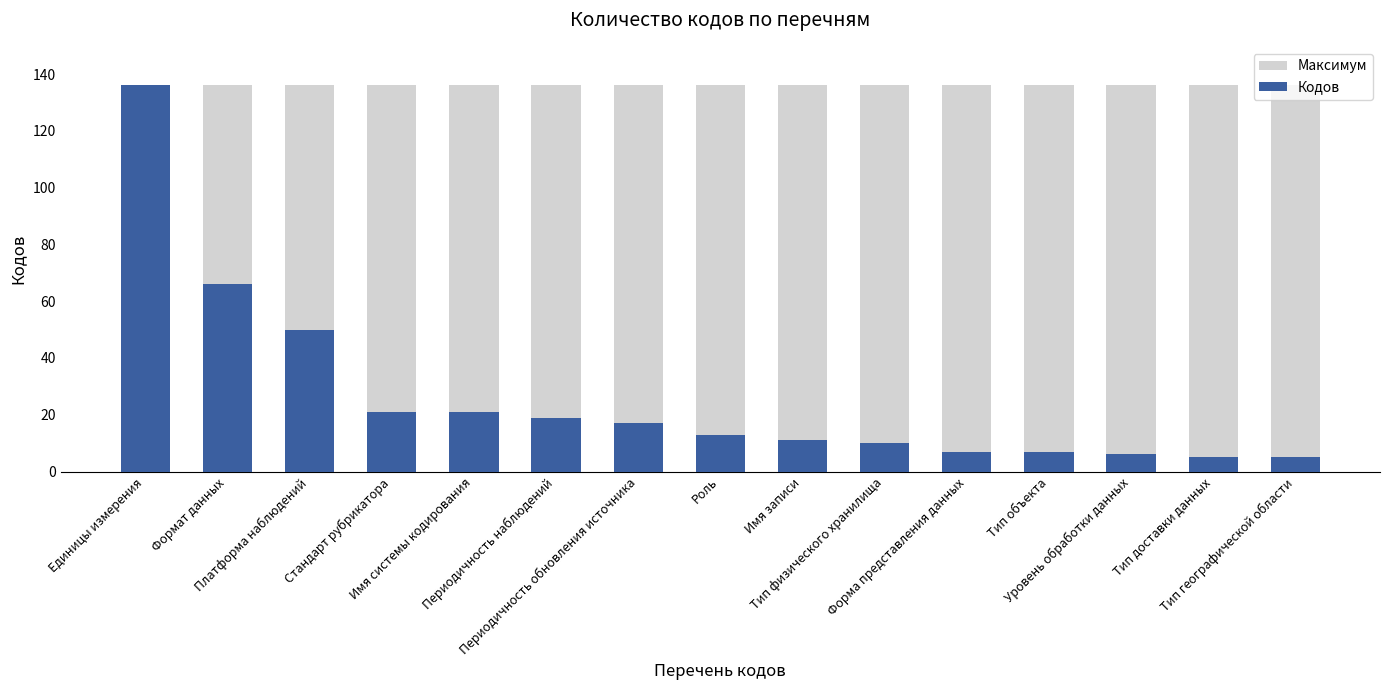

Count the number of categories in the chart.

15